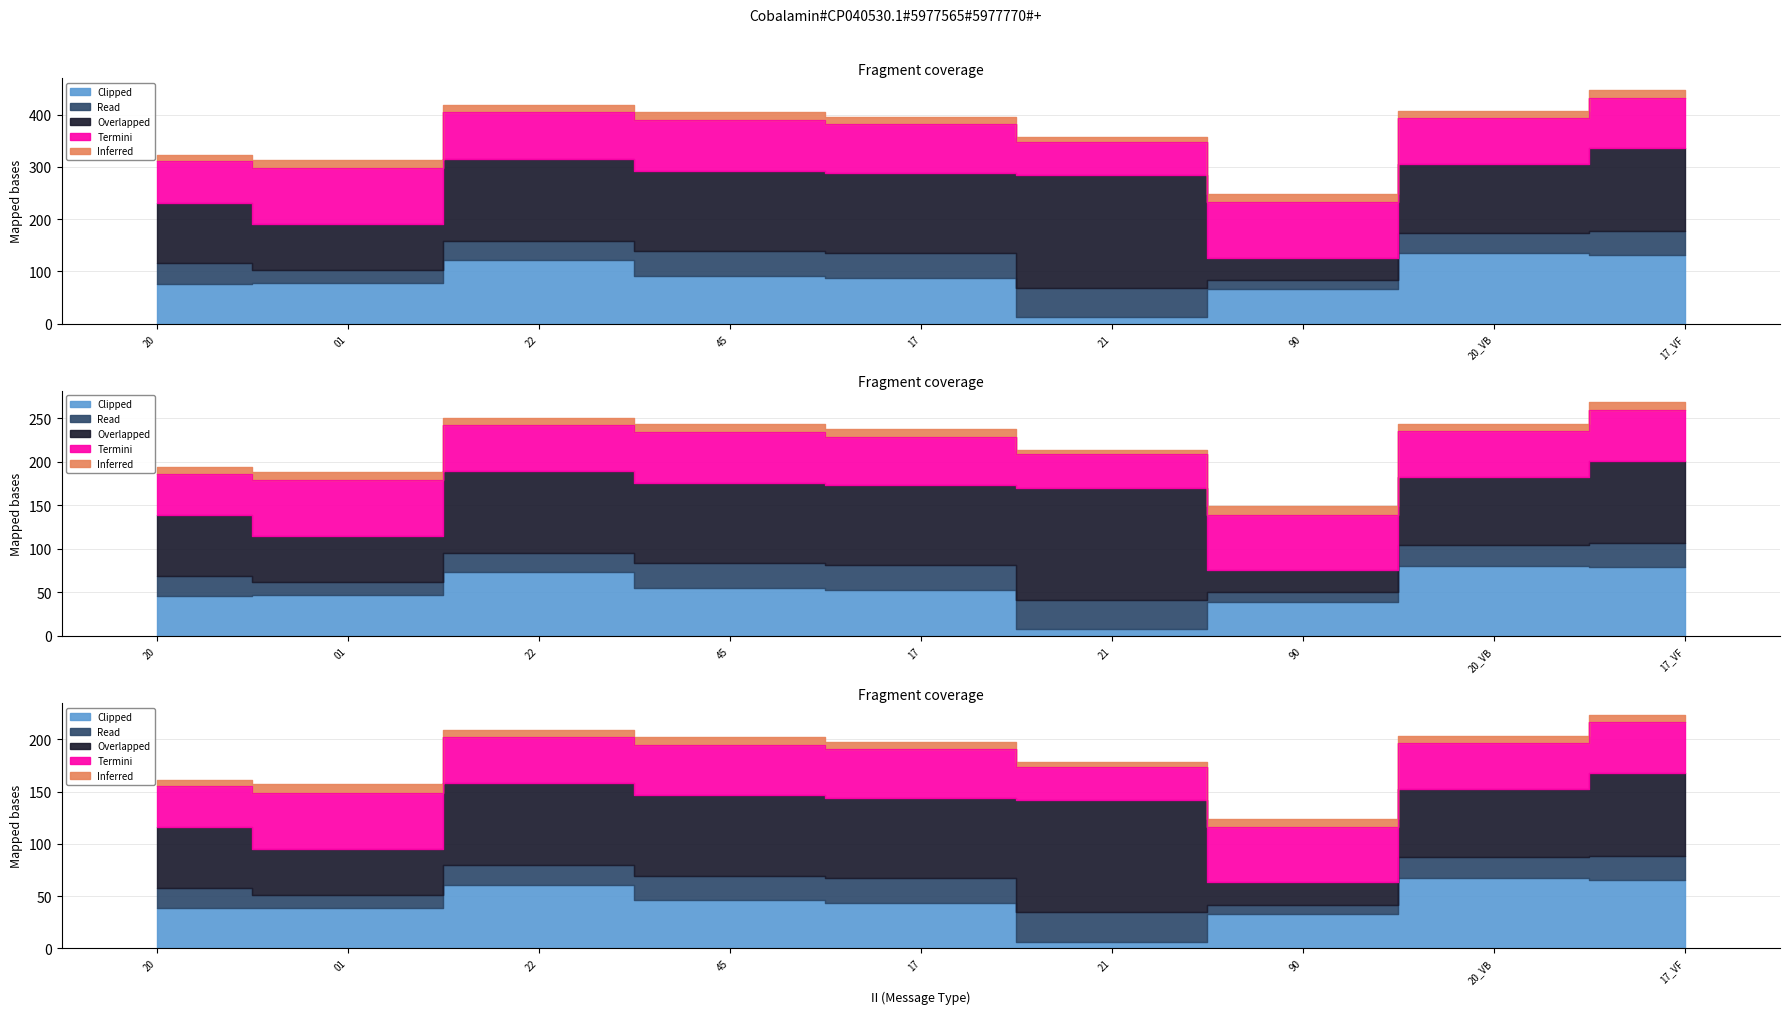

Reading left to right, extract all data points from this chart.

Clipped: 76.4	77.4	121.9	91.9	87.0	12.7	65.7	134.5	131.1
Read: 39.0	25.3	36.6	46.9	48.5	56.0	17.6	39.5	46.1
Overlapped: 116.0	88.0	157.0	154.0	153.0	215.0	43.0	131.0	158.0
Termini: 79.0	107.0	89.0	97.0	93.0	64.0	106.0	88.0	97.0
Inferred: 12.0	16.0	13.0	15.0	14.0	9.0	16.0	13.0	15.0